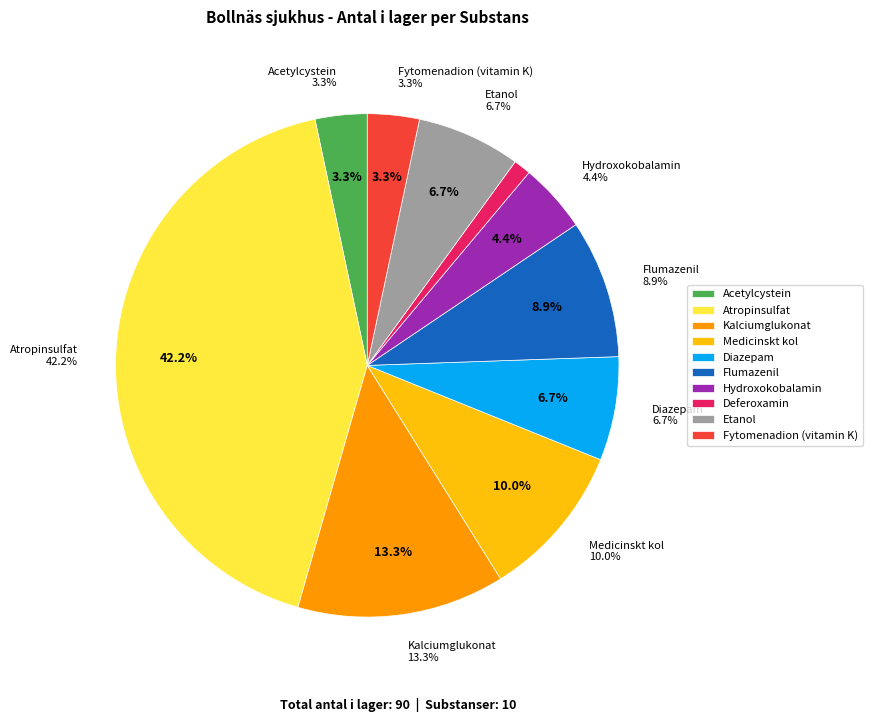

To the nearest percent, what is the combined percentage of Diazepam and Acetylcystein?

10%